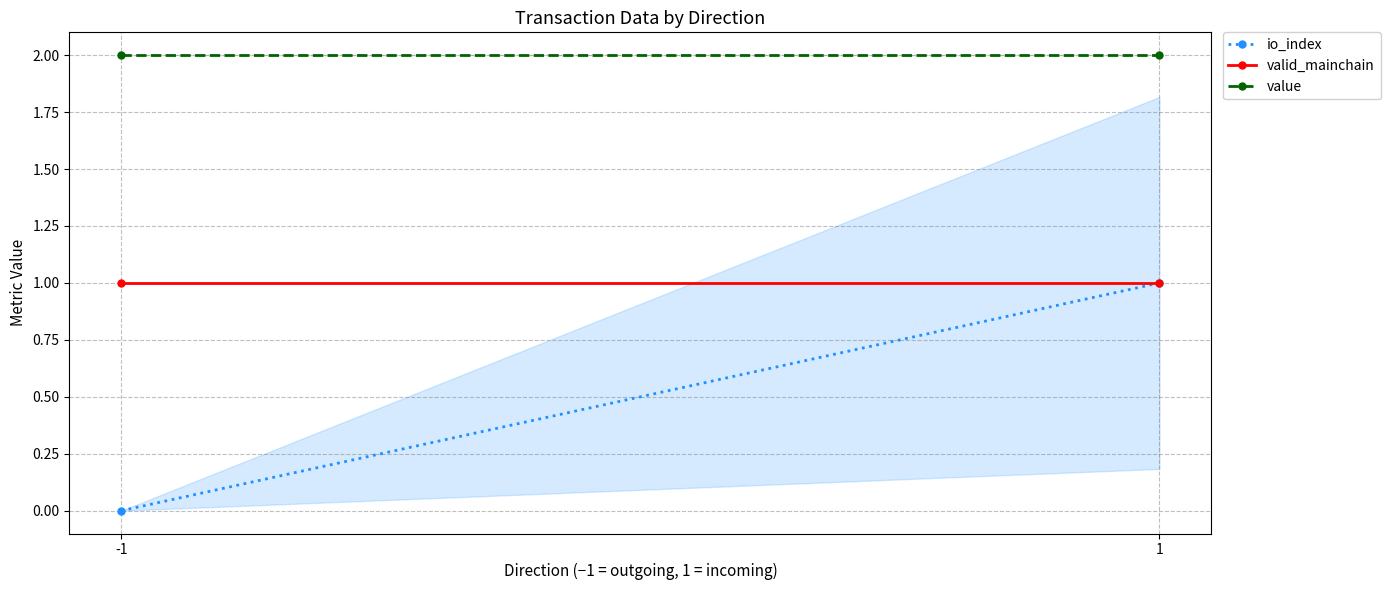

List the series in order of their peak value, highest first.

value, io_index, valid_mainchain